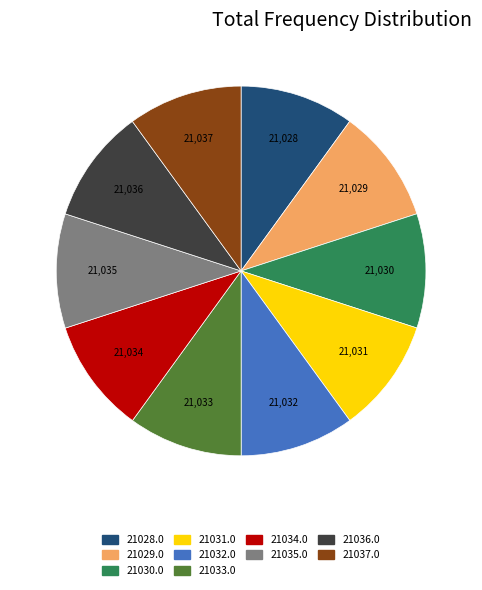

How many slices are in this pie chart?

10